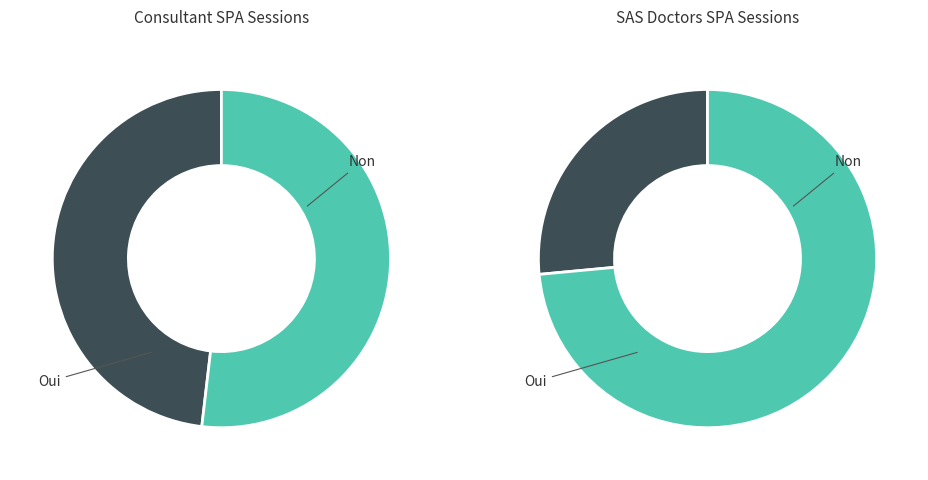

To the nearest percent, what is the difference between the largest and smallest slice percentages?

46%